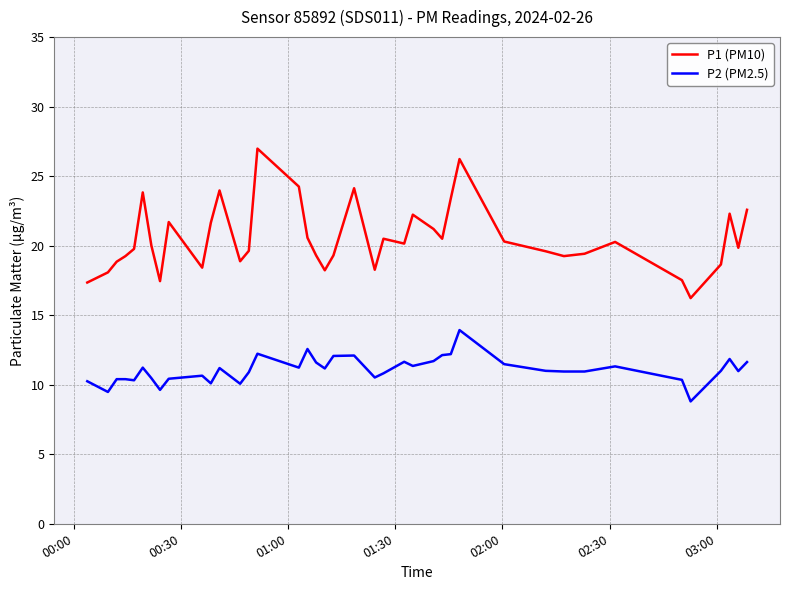

True or false: P2 (PM2.5) and P1 (PM10) intersect in this chart.

False